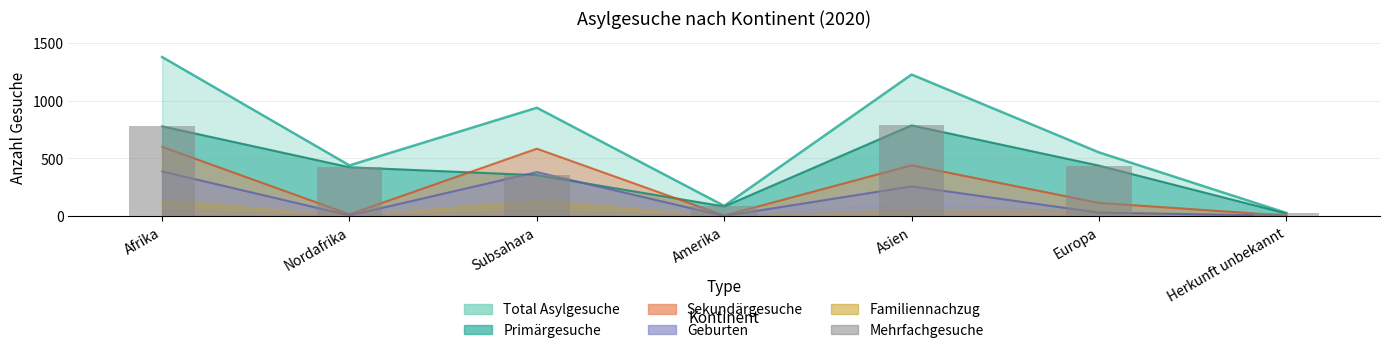

True or false: Total Sekundärgesuche has a value of 190 at Europa.

False